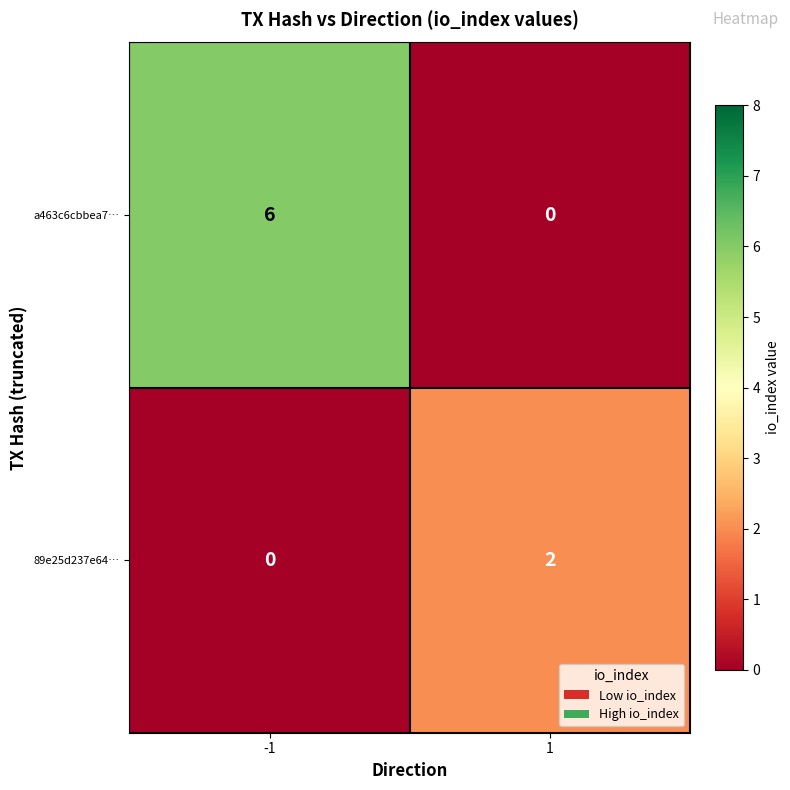

What is the difference between the maximum and minimum values in the a463c6cbbea7… series?

6